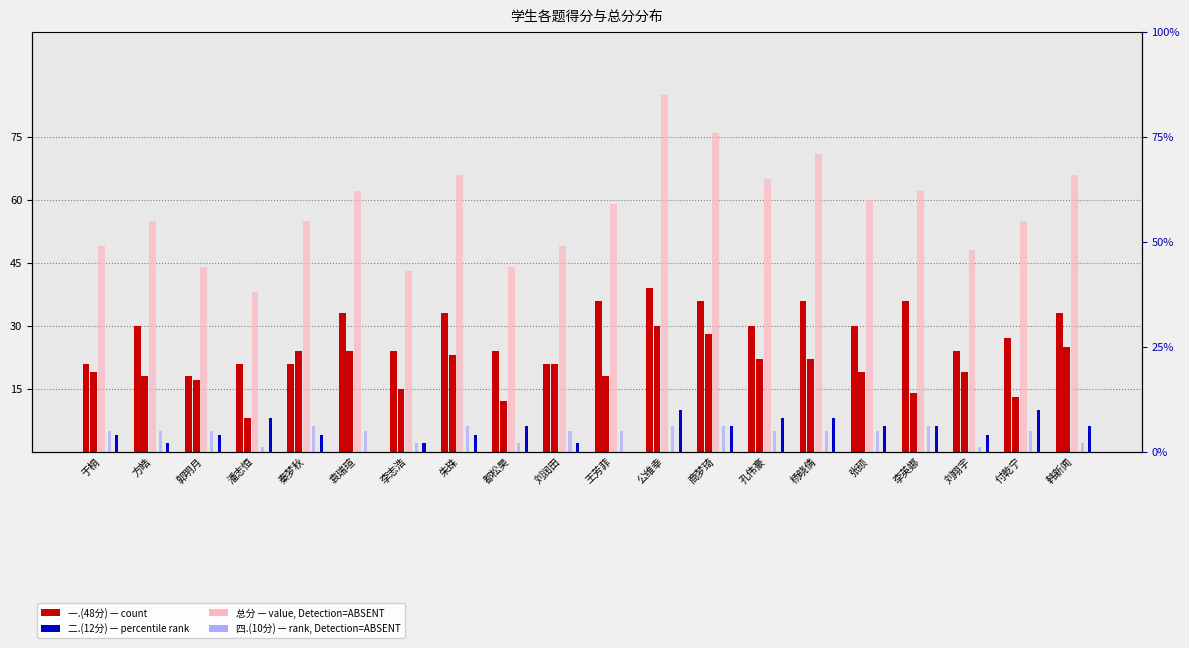

What is the label of the 8th bar from the left?

朱珠